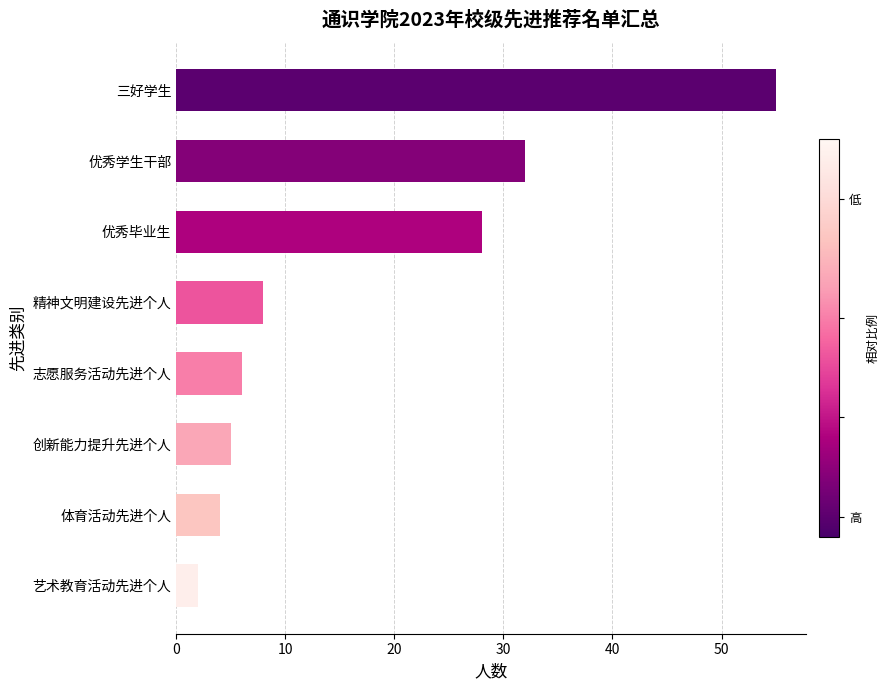

What is the label of the 1st bar from the top?

三好学生